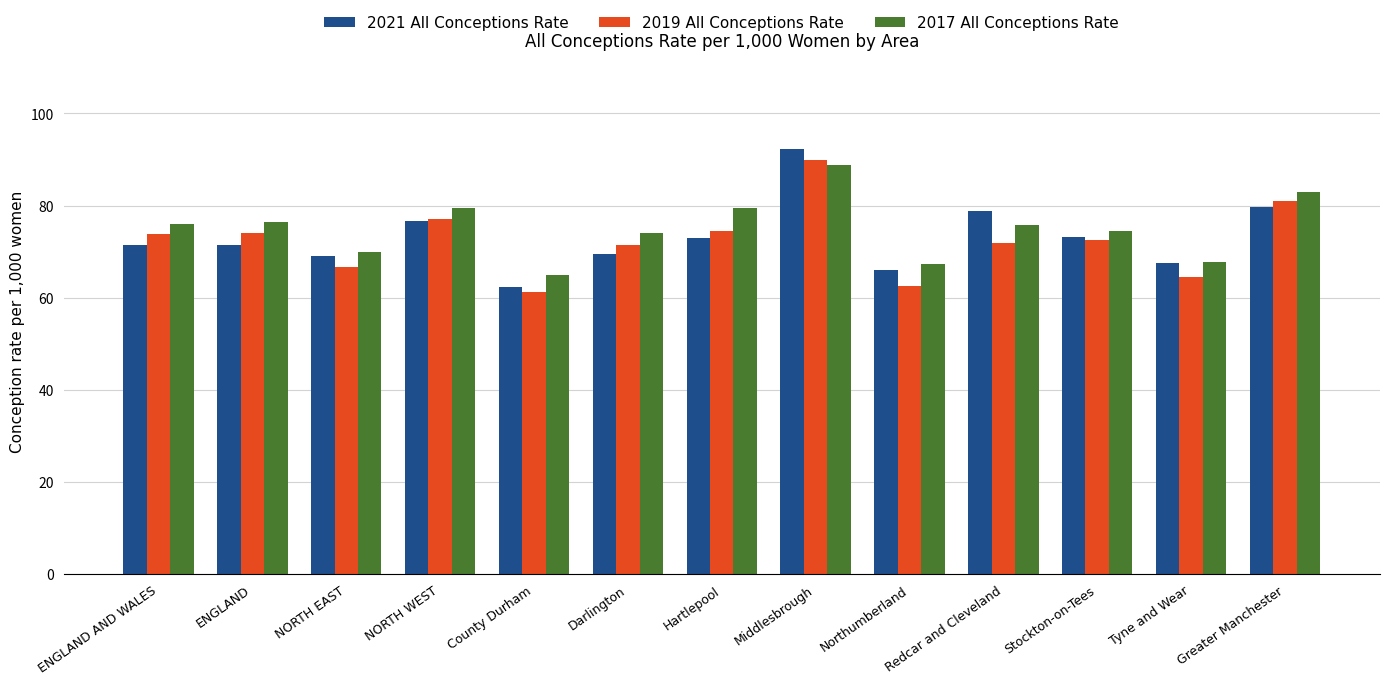

What is the value of the 2021 All Conceptions Rate bar at the 11th from the left?

73.1